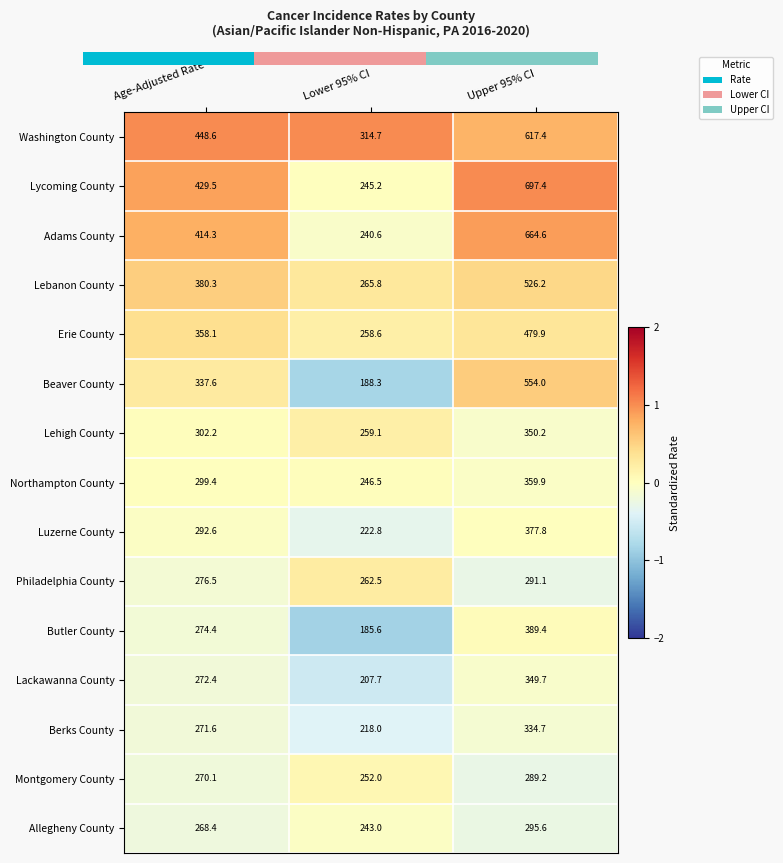

Which category has the lowest value in the Luzerne County series?

Lower 95% CI